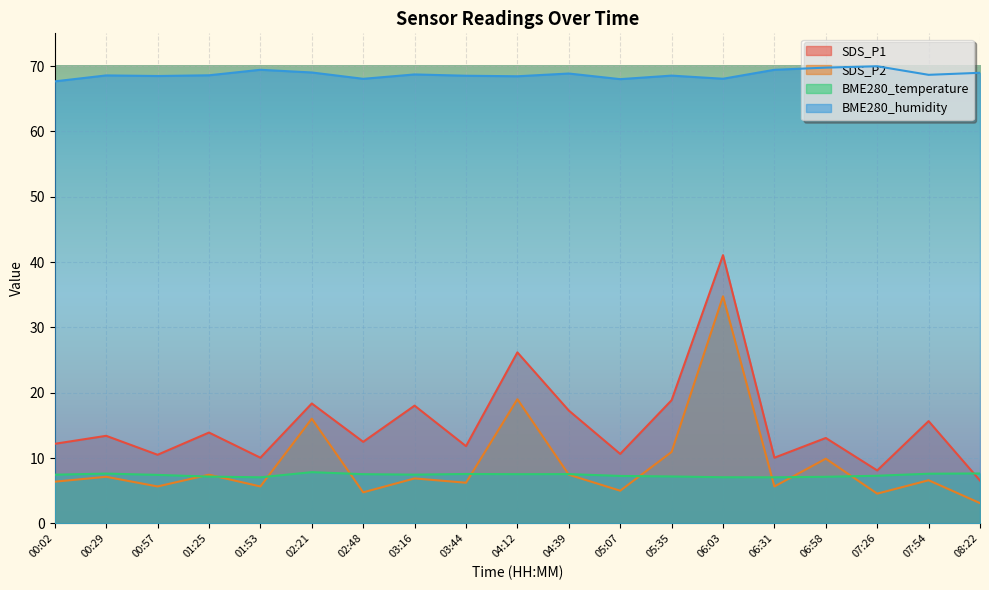

Is the value of SDS_P2 at 02:21 greater than the value of BME280_humidity at 07:54?

No